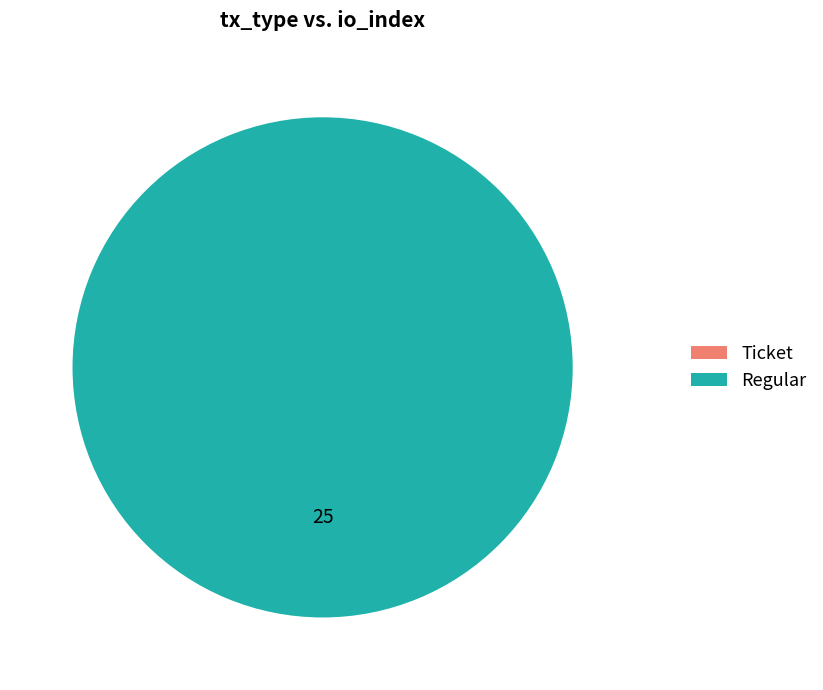

Which category has the smallest portion of the pie?

Ticket